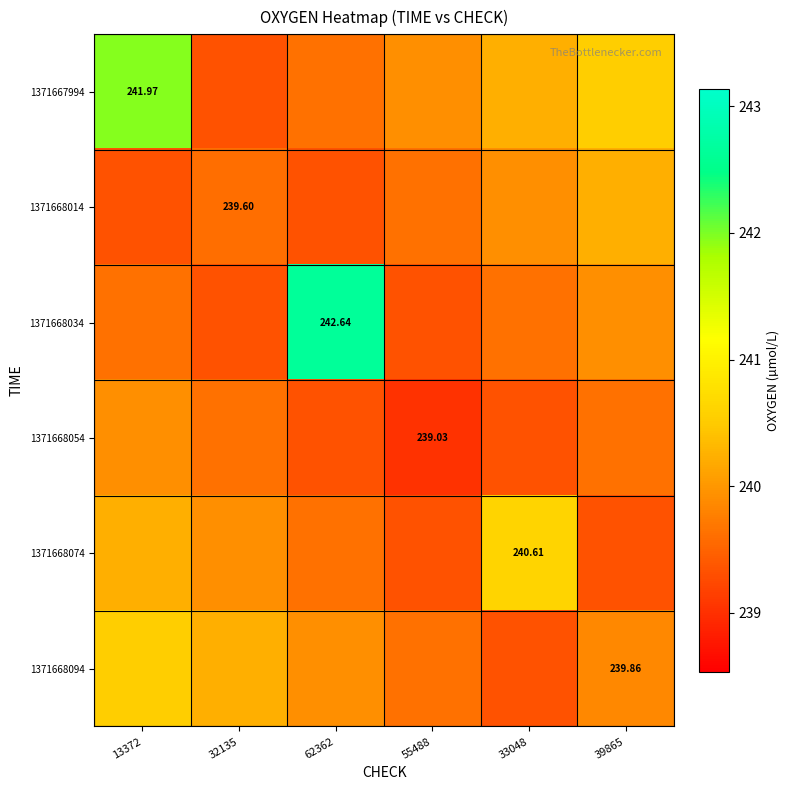

What is the difference between the highest and lowest values at 33048?

1.3